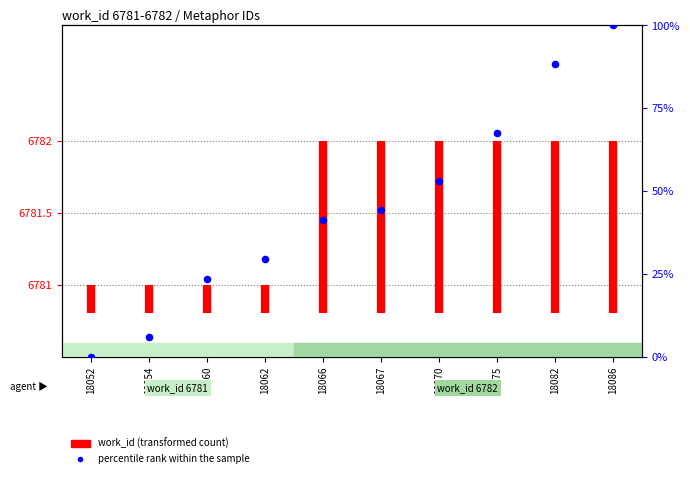

Approximately how many times larger is the value at 18052 compared to 18052?

1.0